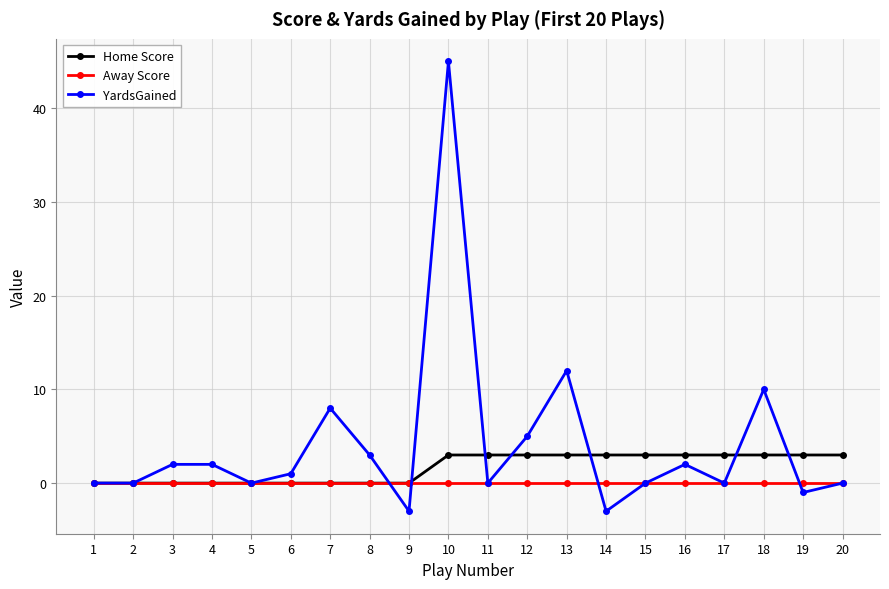

Rank the series by their maximum value, from highest to lowest.

YardsGained, Home Score, Away Score